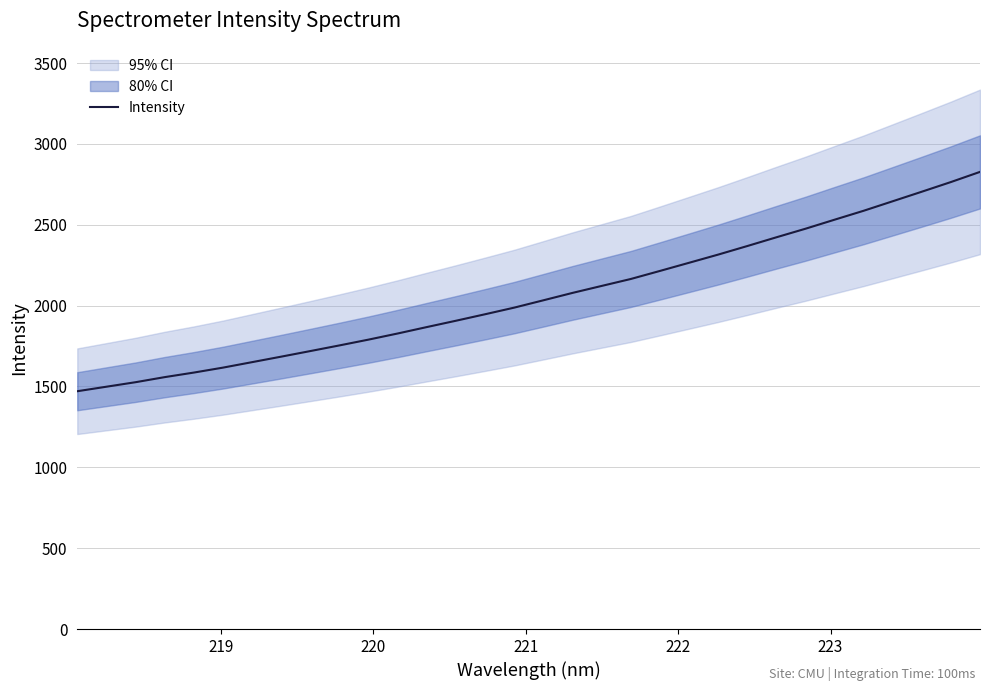

What is the maximum value for Intensity?

2826.9